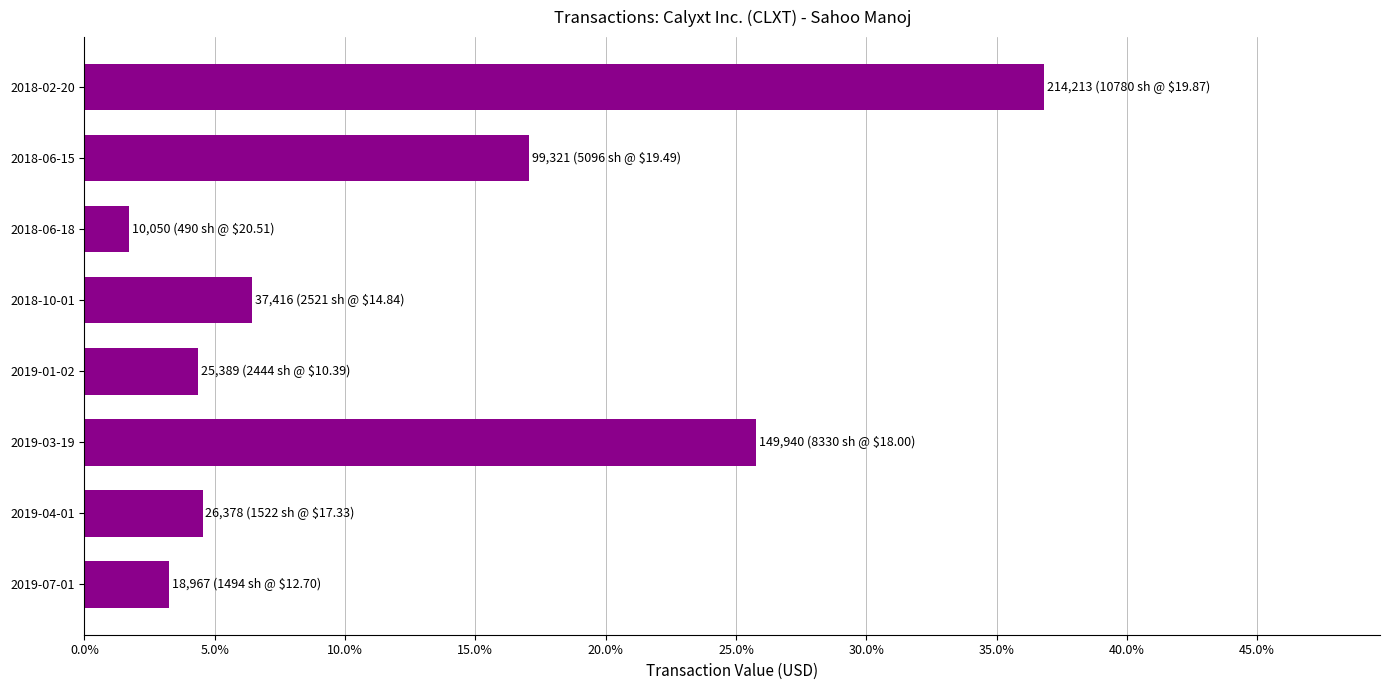

At which label is the value closest to 0?

2018-06-18